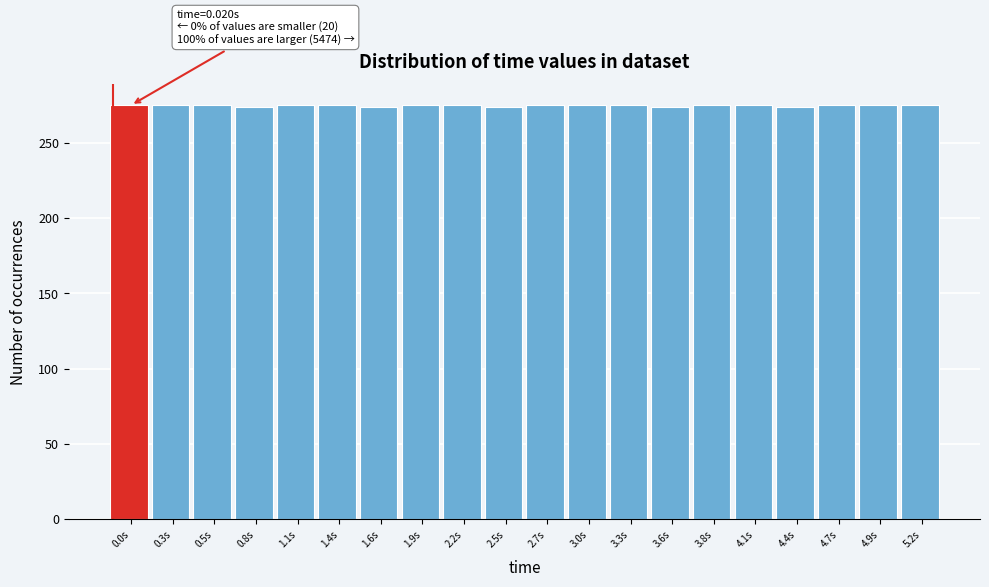

What is the value of the 18th bar from the left?

275